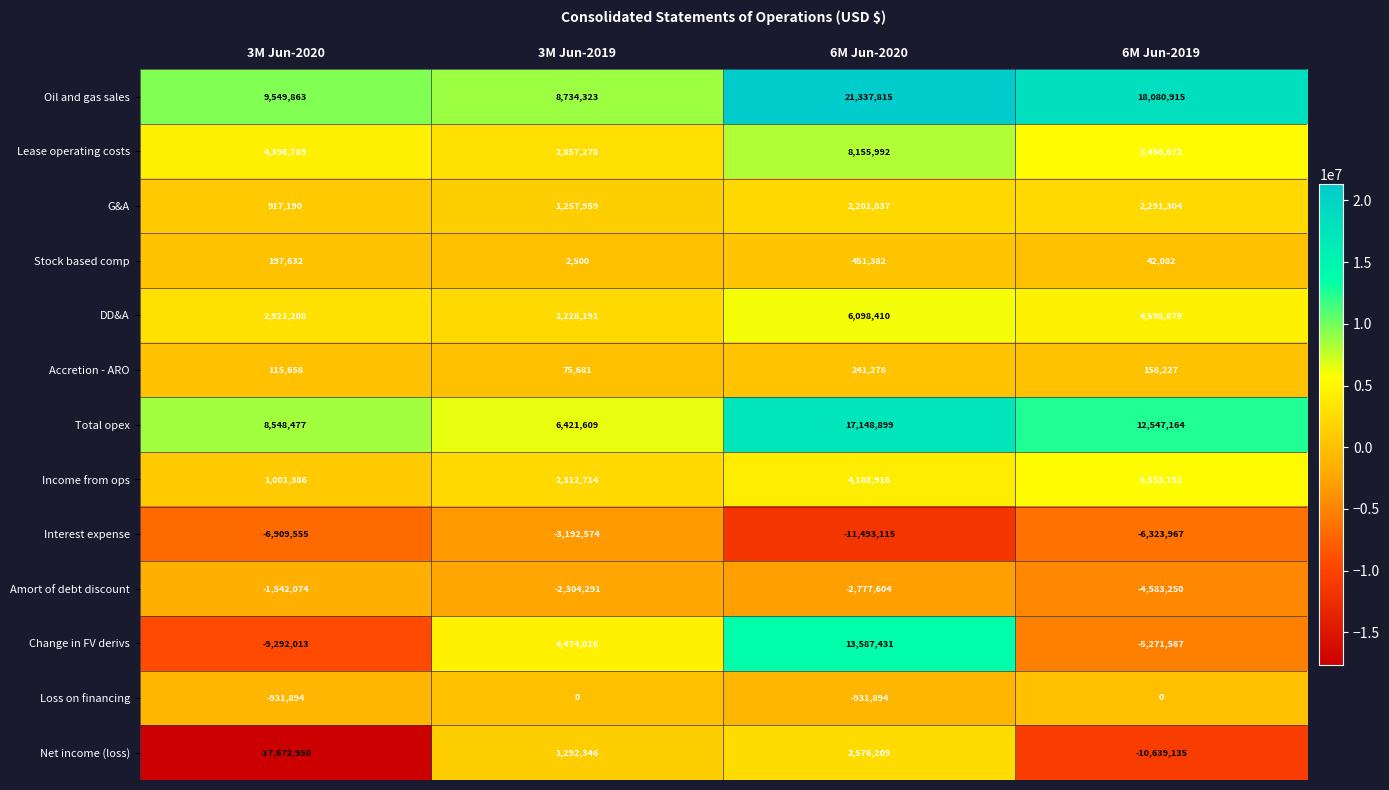

At which label does G&A reach its minimum?

3M Jun-2020